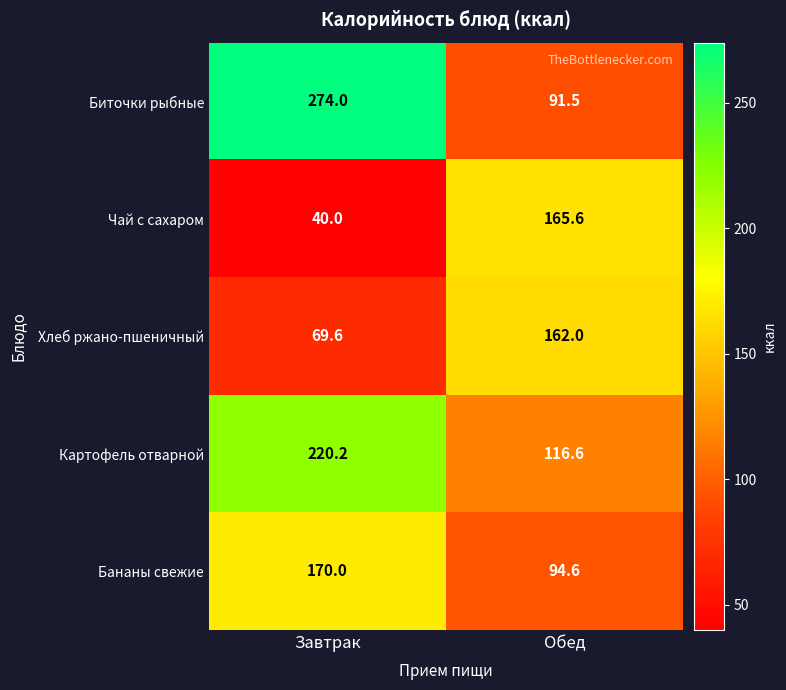

How many values in the Картофель отварной series are below 220?

1